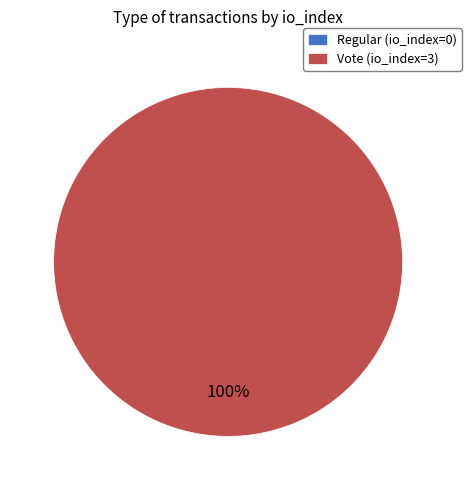

Do Vote and Regular together represent more than half of the pie?

Yes